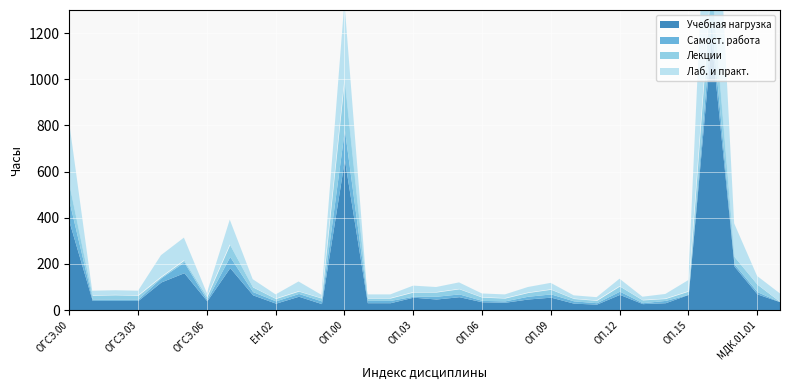

What is the difference between the maximum and minimum values in the Лаб. и практ. series?

892